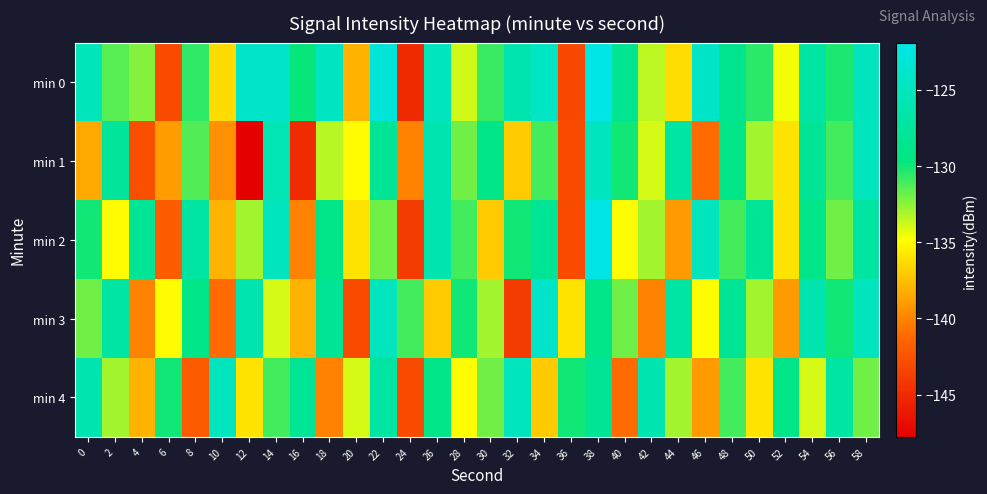

Which has a higher value, 28 or 16?

16